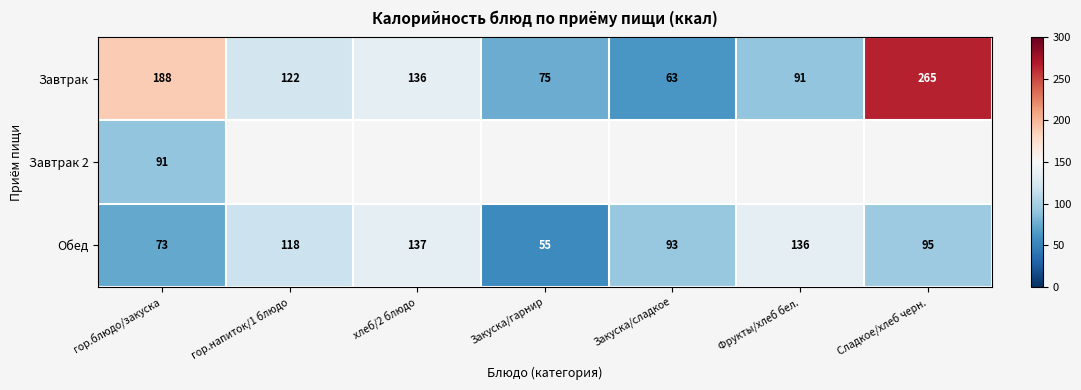

What is the sum of the Завтрак values at хлеб/2 блюдо and Сладкое/хлеб черн.?

401